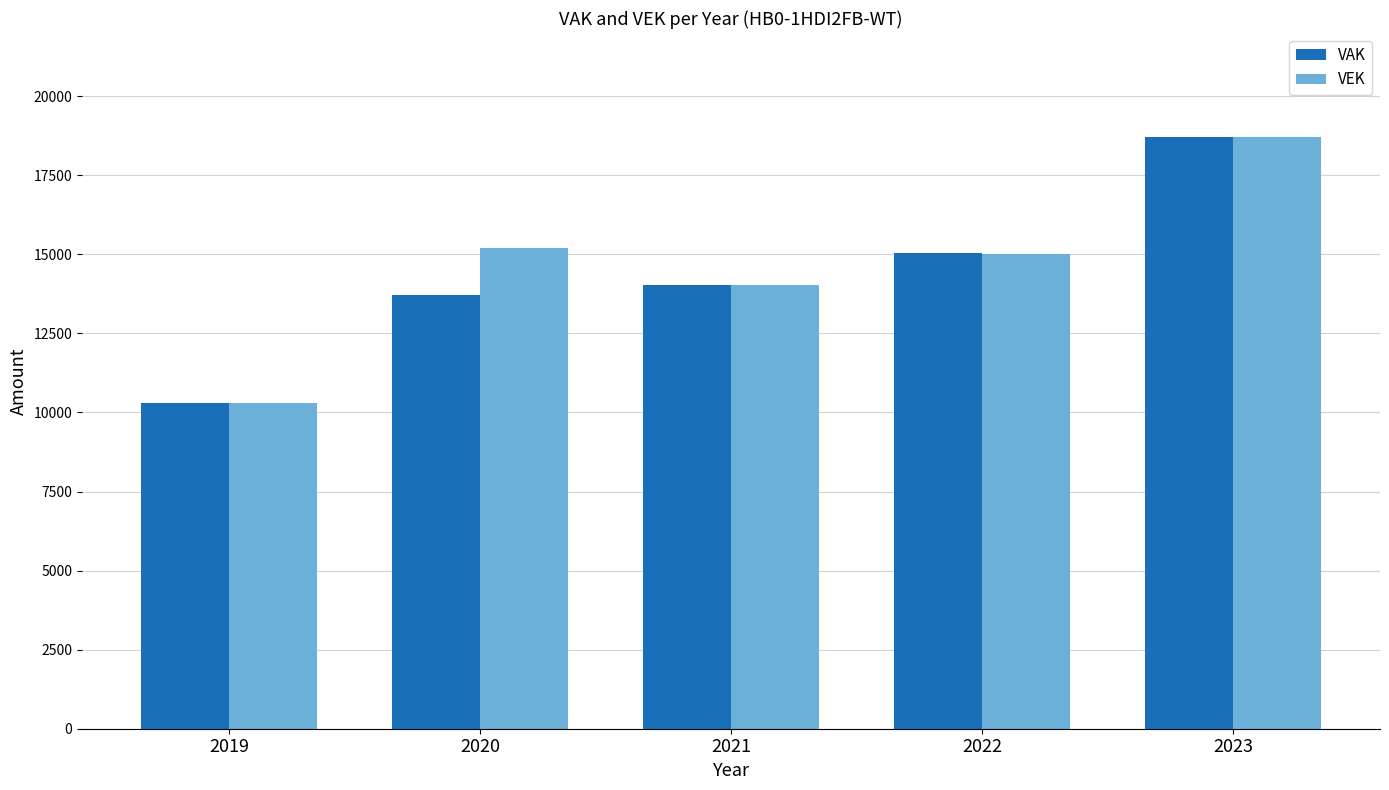

What is the difference between the VAK values at 2019 and 2022?

4735